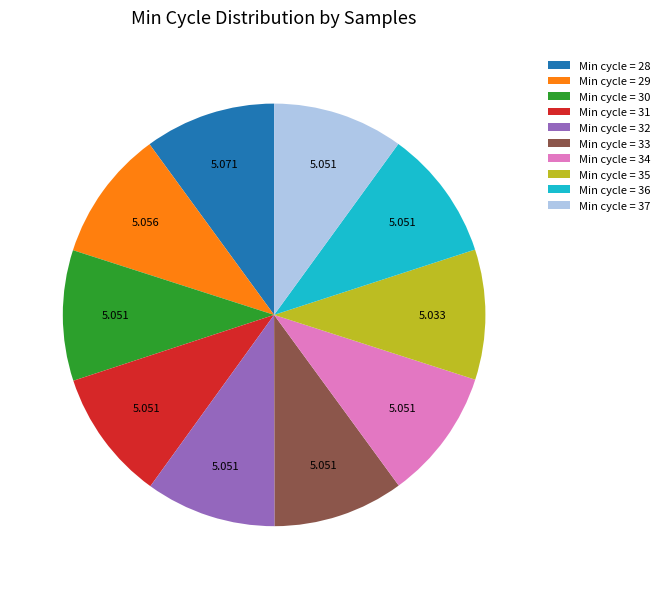

Combined, do Min cycle = 37 and Min cycle = 32 account for over 50%?

No